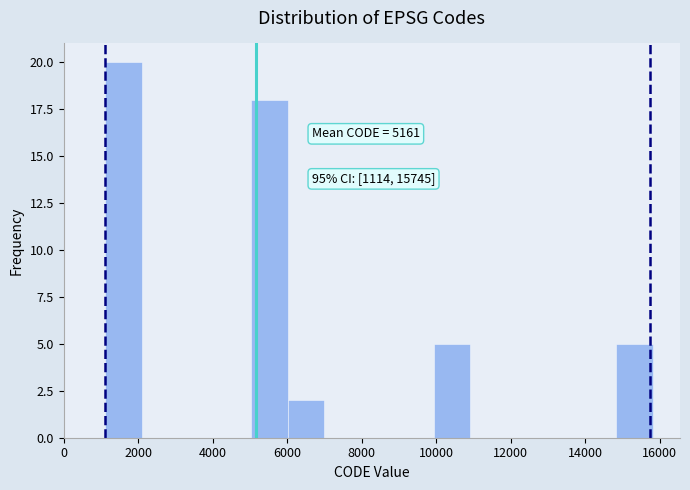

Which range on the x-axis has the tallest bar?

1200 to 2000